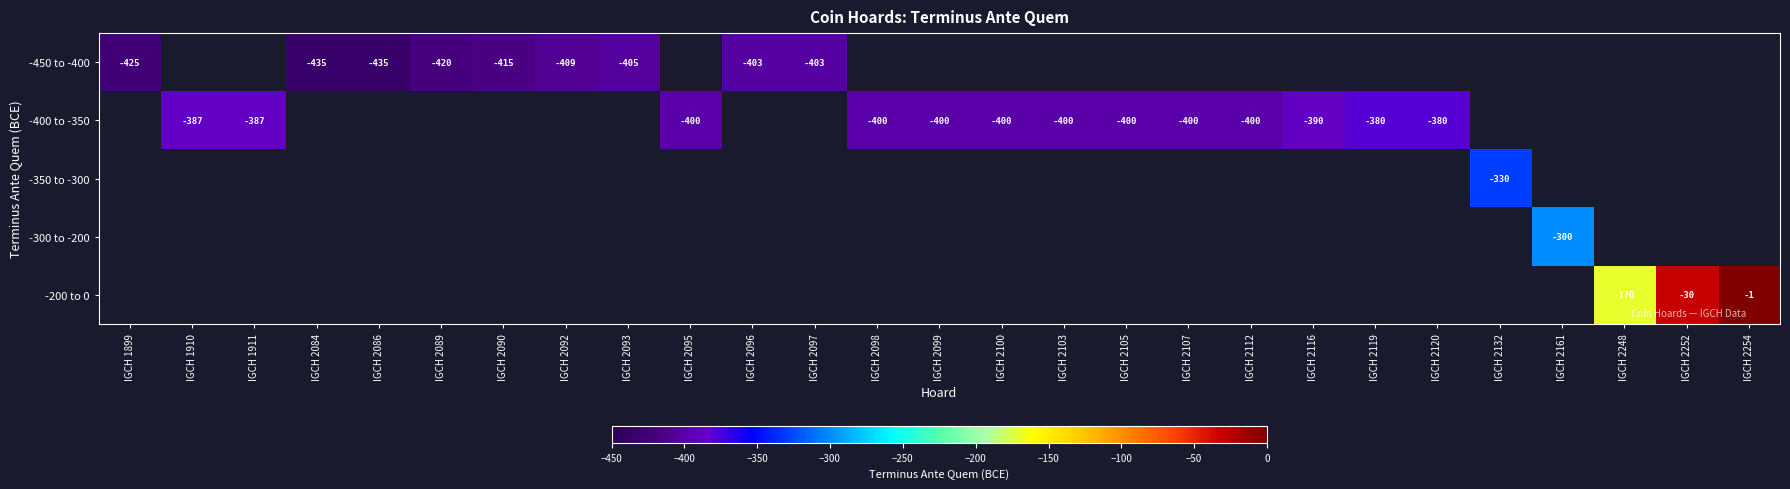

What is the smallest value displayed?

-435.0